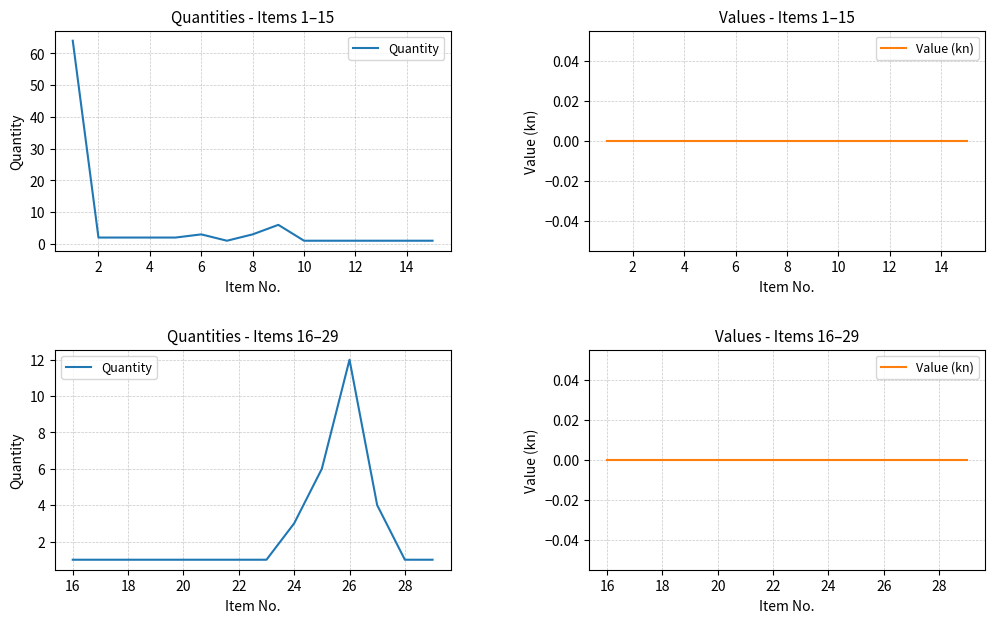

What is the difference between the maximum and second lowest values in the Quantity series?

11